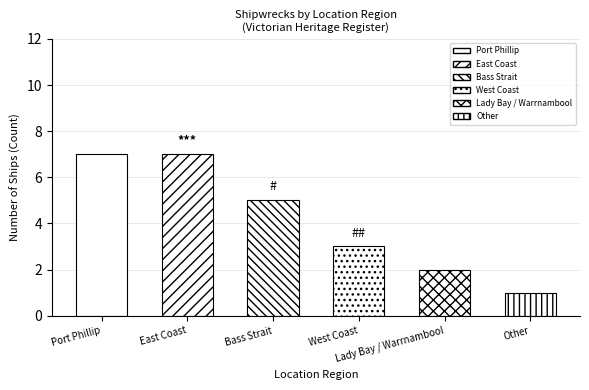

What is the sum of all values?

25